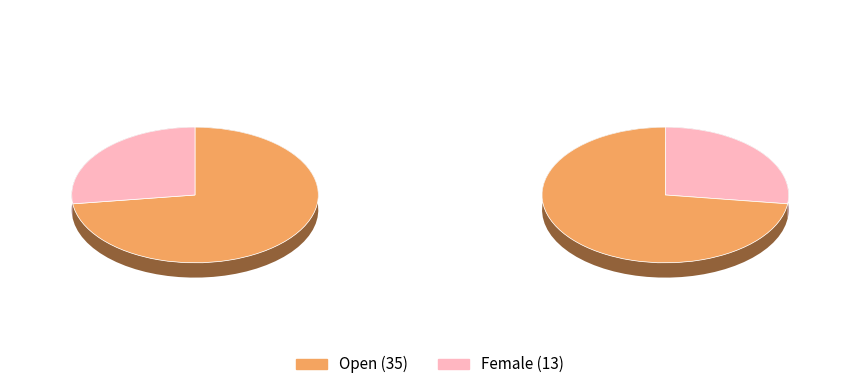

What is the change in value from Open to Female?

-22